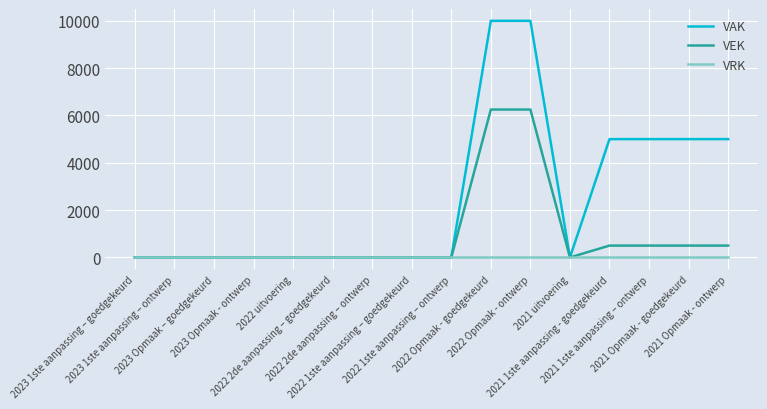

What is the spread (max minus min) of values at 2021 1ste aanpassing - goedgekeurd?

5000